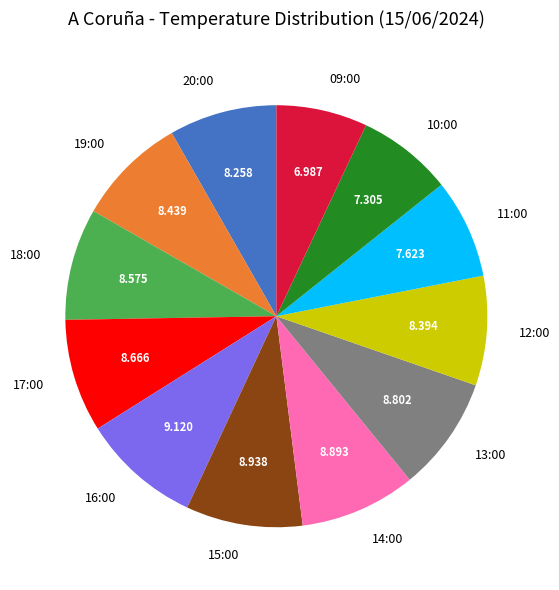

Is there any slice that represents more than half of the pie?

No